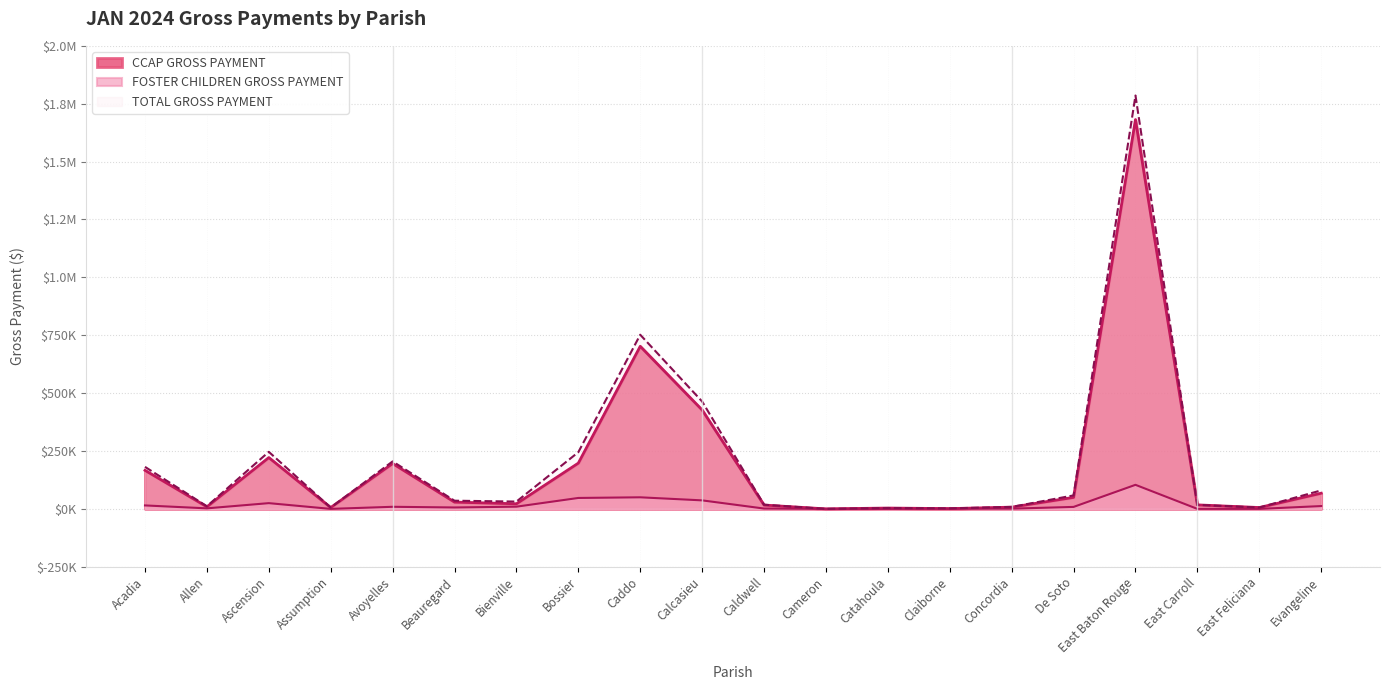

Reading left to right, list all the values displayed in this chart.

CCAP GROSS PAYMENT: Acadia=166526.5	Allen=9053.5	Ascension=221596.6	Assumption=5808.0	Avoyelles=195972.8	Beauregard=29252.8	Bienville=22003.3	Bossier=197669.0	Caddo=702149.5	Calcasieu=427149.0	Caldwell=16566.2	Cameron=0.0	Catahoula=3610.1	Claiborne=1154.7	Concordia=7522.3	De Soto=49693.4	East Baton Rouge=1681489.7	East Carroll=17301.7	East Feliciana=5840.4	Evangeline=67663.6
FOSTER CHILDREN GROSS PAYMENT: Acadia=14936.1	Allen=2315.8	Ascension=24795.7	Assumption=0.0	Avoyelles=9047.5	Beauregard=6117.3	Bienville=9550.1	Bossier=47199.2	Caddo=49996.2	Calcasieu=36764.5	Caldwell=1470.0	Cameron=0.0	Catahoula=0.0	Claiborne=1050.0	Concordia=1018.5	De Soto=8520.5	East Baton Rouge=103904.0	East Carroll=0.0	East Feliciana=0.0	Evangeline=12189.0
TOTAL GROSS PAYMENT: Acadia=181462.6	Allen=11369.3	Ascension=246392.3	Assumption=5808.0	Avoyelles=205020.2	Beauregard=35370.1	Bienville=31553.4	Bossier=244868.3	Caddo=752145.7	Calcasieu=463913.5	Caldwell=18036.2	Cameron=0.0	Catahoula=3610.1	Claiborne=2204.7	Concordia=8540.8	De Soto=58213.9	East Baton Rouge=1785393.8	East Carroll=17301.7	East Feliciana=5840.4	Evangeline=79852.6